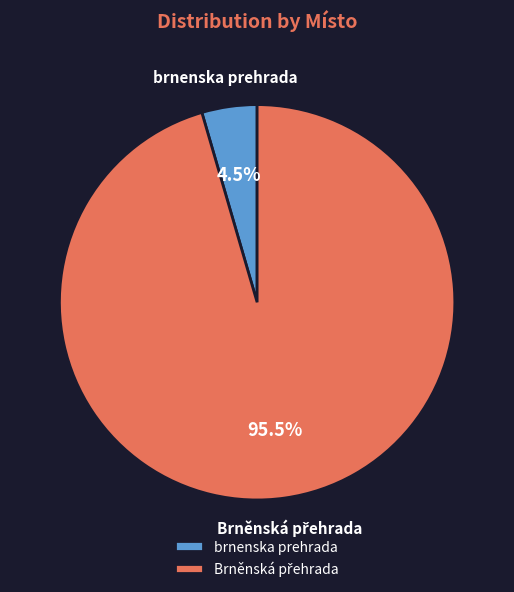

How many slices are in this pie chart?

2